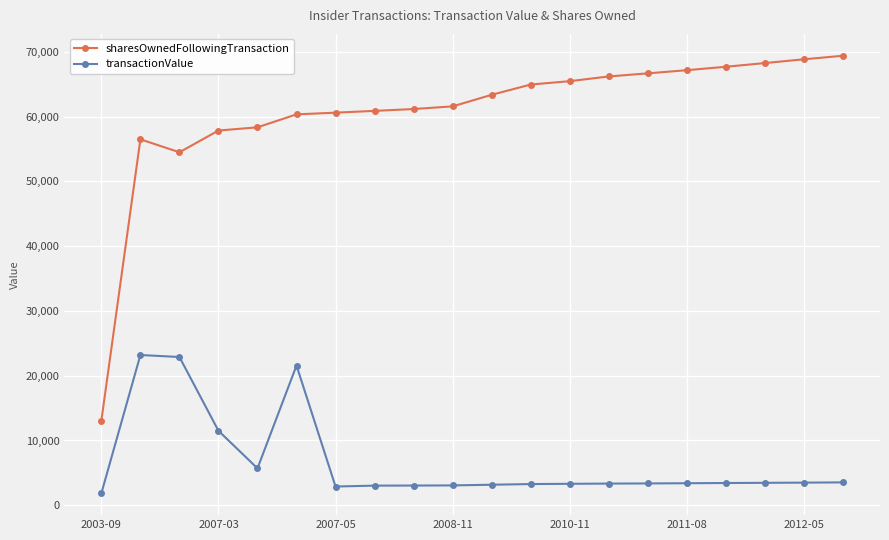

What is the value of the transactionValue point at the 4th from the left?

11500